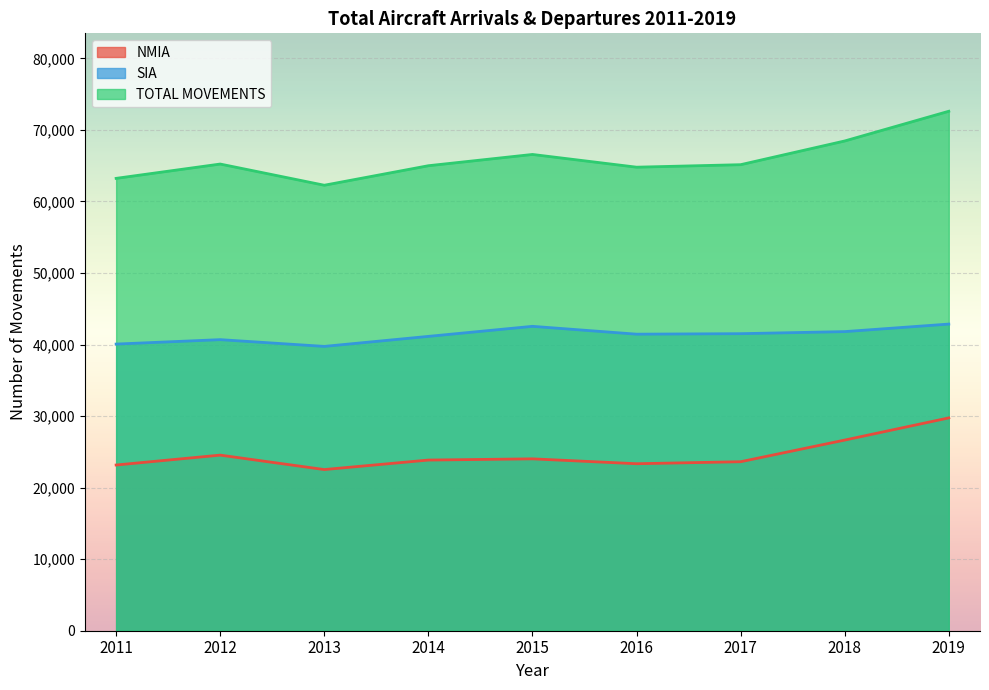

How many lines are shown in the chart?

3